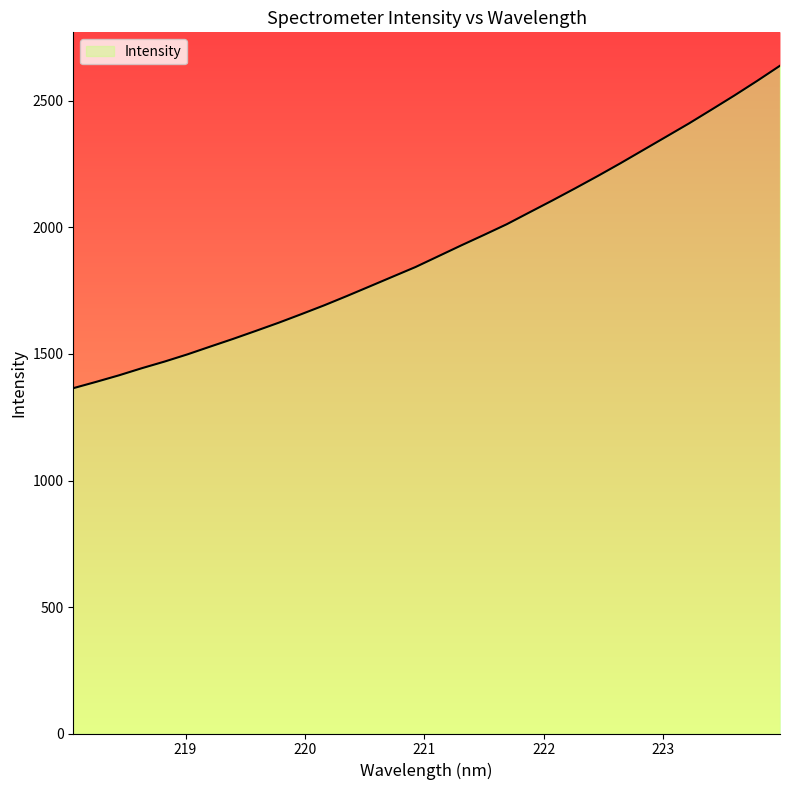

What is the average value?

1913.9